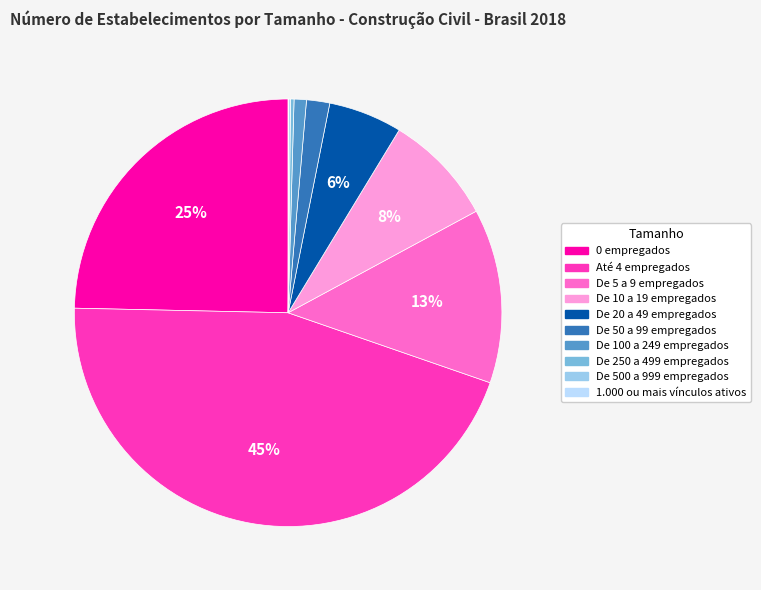

Do De 100 a 249 empregados and De 10 a 19 empregados together represent more than half of the pie?

No